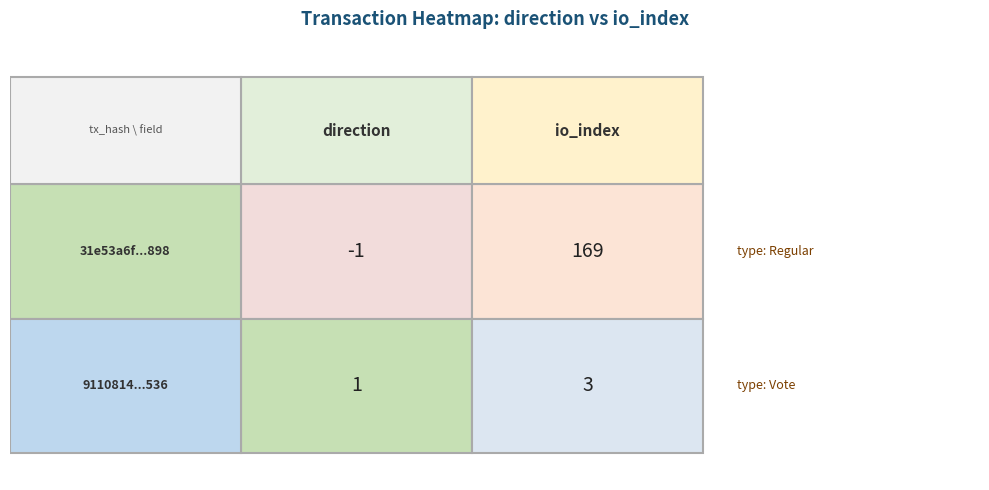

What is the approximate value of 9110814391eb60a3f09ca635b5519ad21e19536 at 1?

3